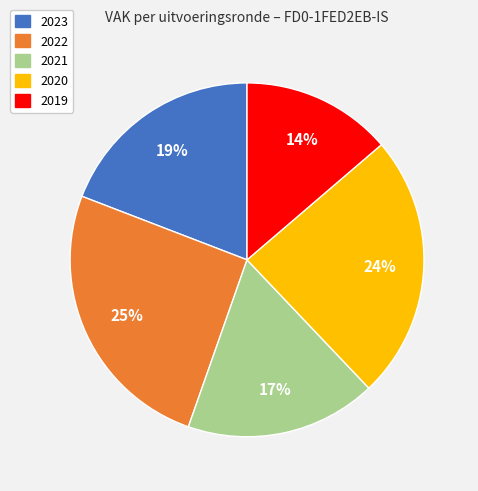

Is there a majority slice in this chart?

No